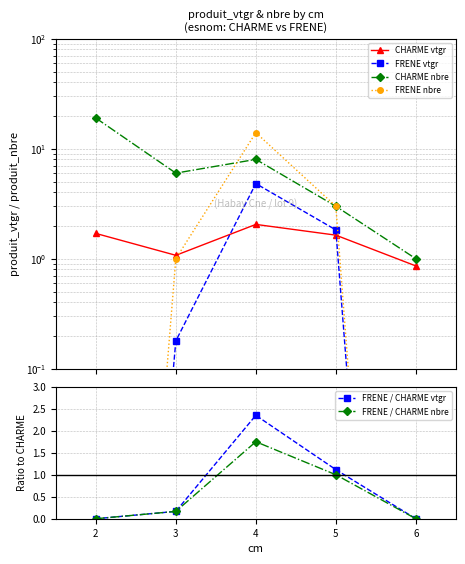

The value of FRENE / CHARME vtgr at 6 is 0.0. True or false?

True